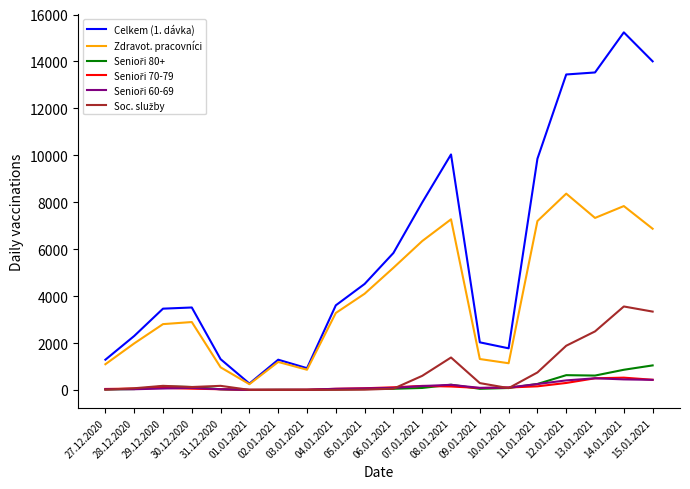

What is the difference between the maximum and minimum values in the Celkem (1. dávka) series?

14967